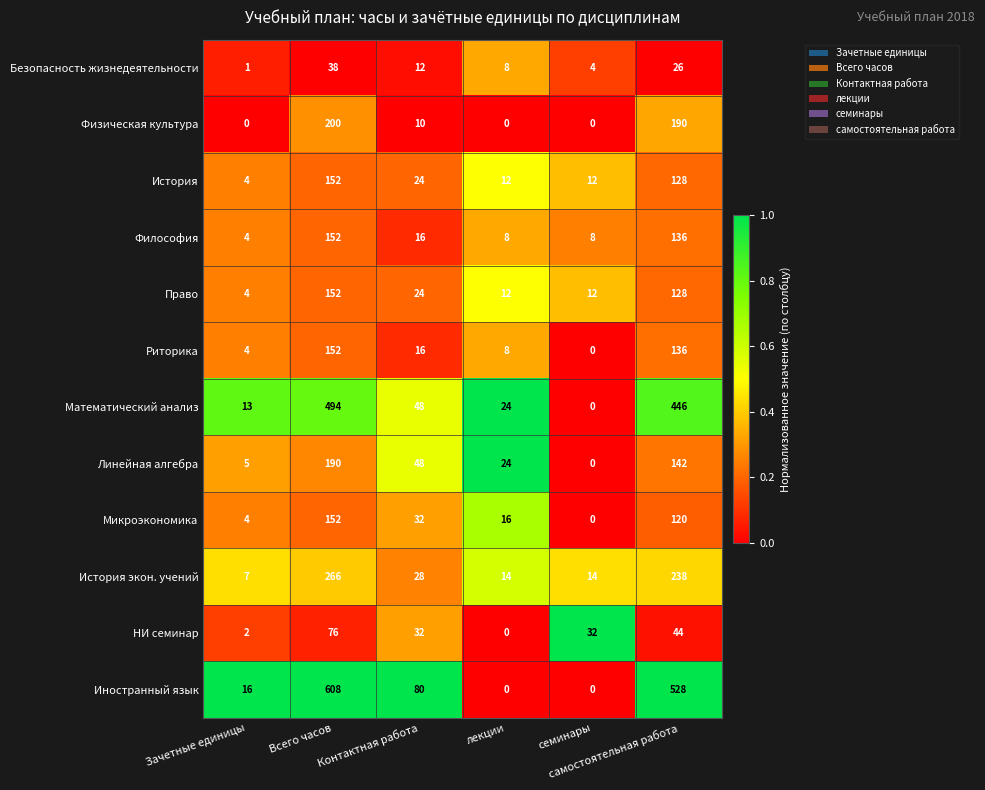

Which series has the largest total across all categories?

Иностранный язык